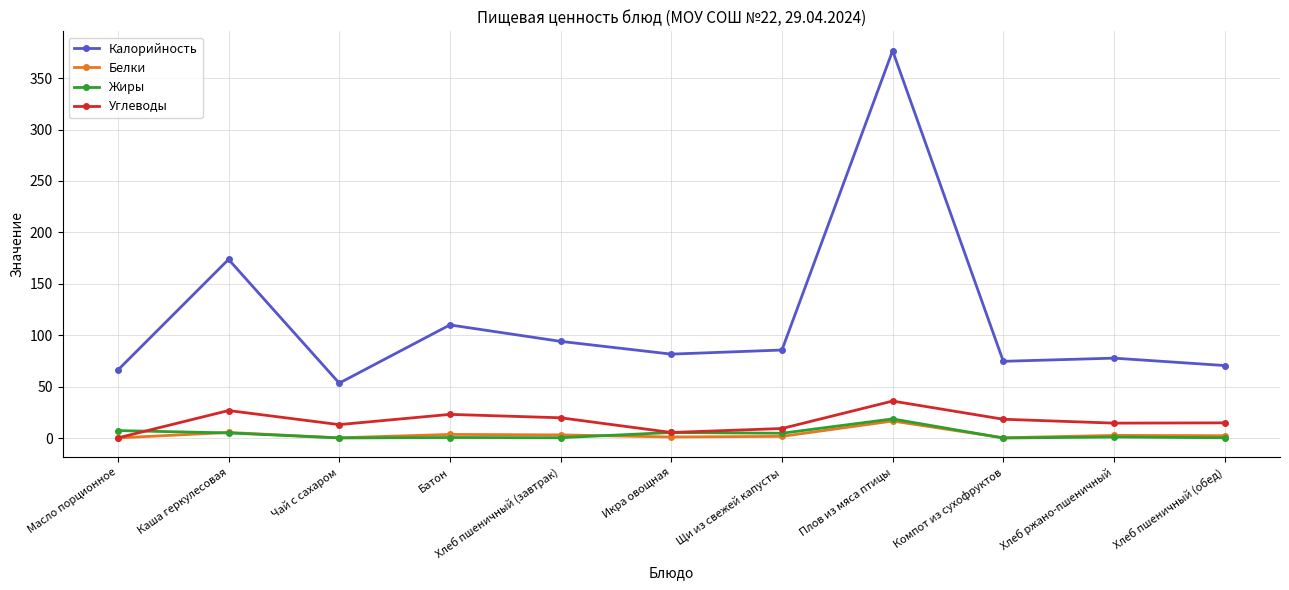

Which series changed the most between Хлеб пшеничный (завтрак) and Плов из мяса птицы?

Калорийность